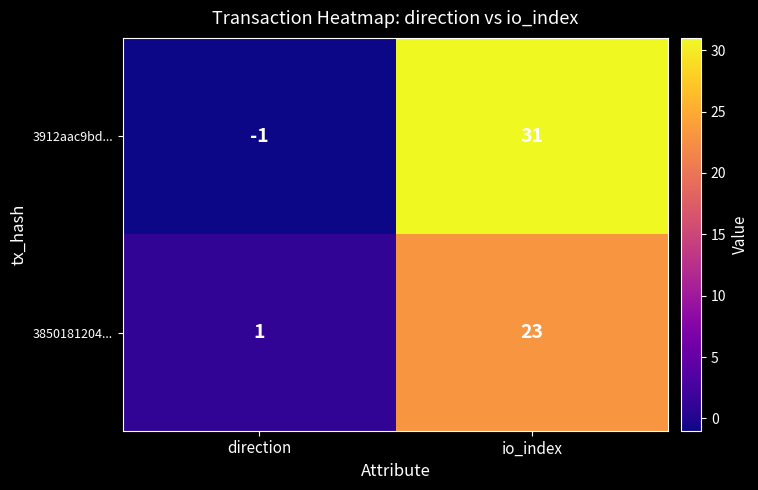

Reading right to left, what are all the values shown in this chart?

3912aac9bd...: 31	-1
3850181204...: 23	1